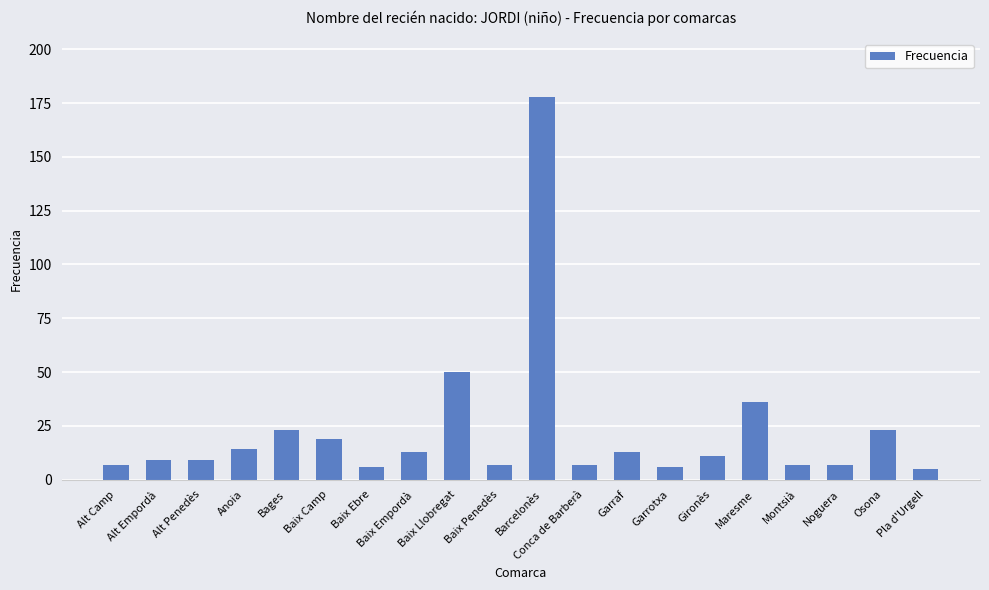

Count the number of categories in the chart.

20